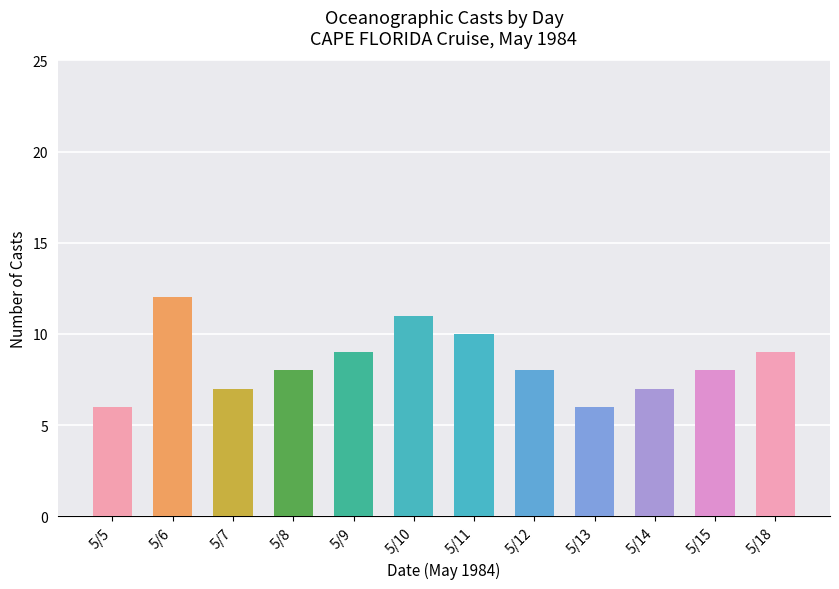

Which label corresponds to the largest value in the chart?

5/6